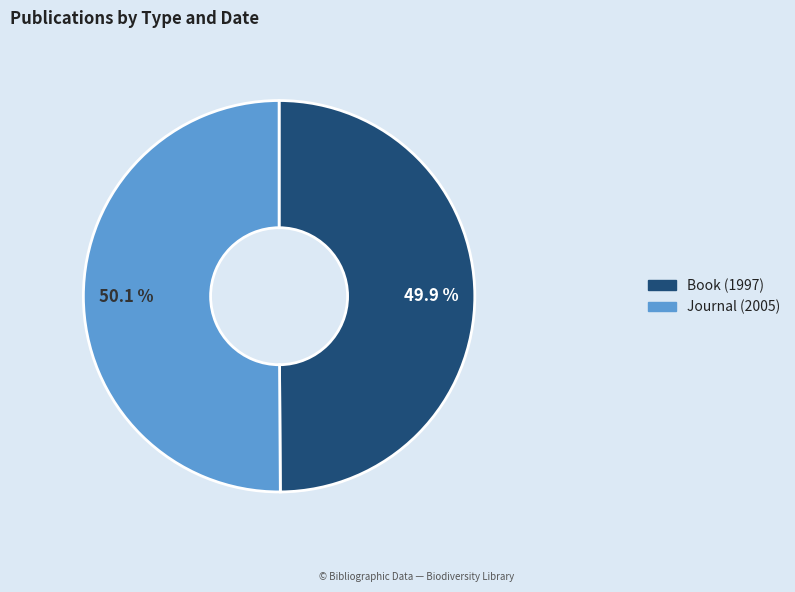

Do Book (1997) and Journal (2005) together represent more than half of the pie?

Yes